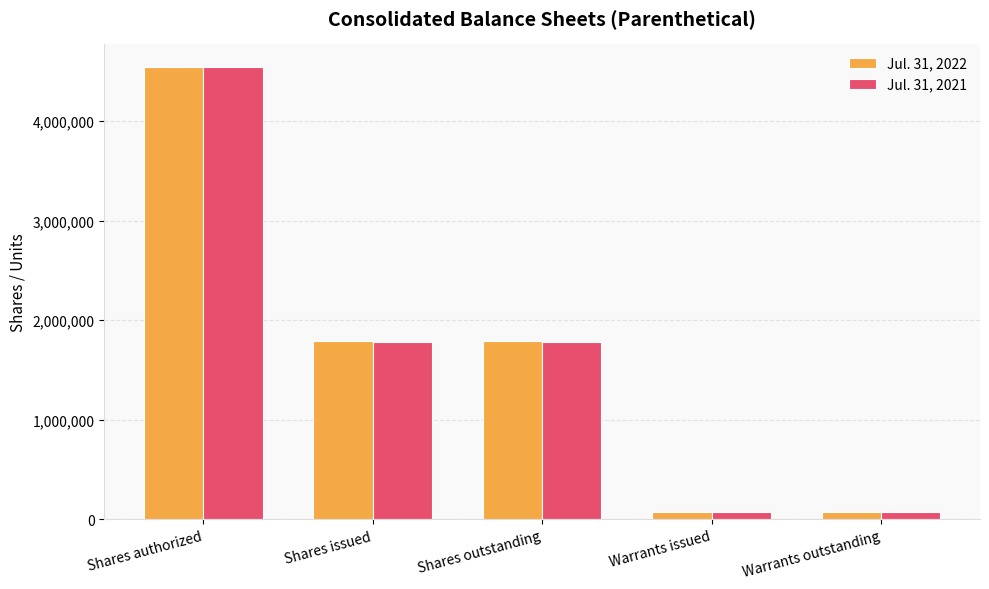

Where does the Jul. 31, 2021 series first go above 1779664?

Shares authorized